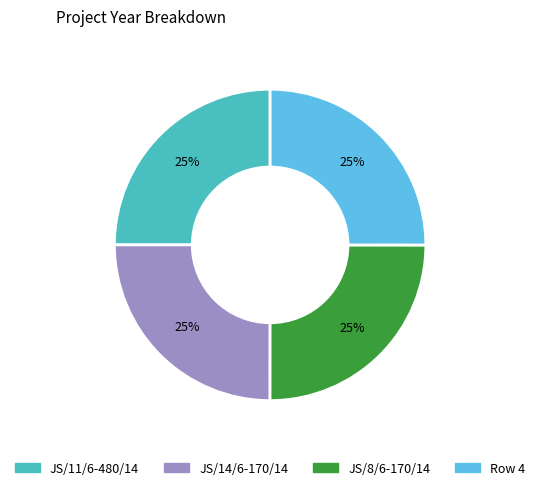

Is JS/8/6-170/14 the majority of the pie?

No